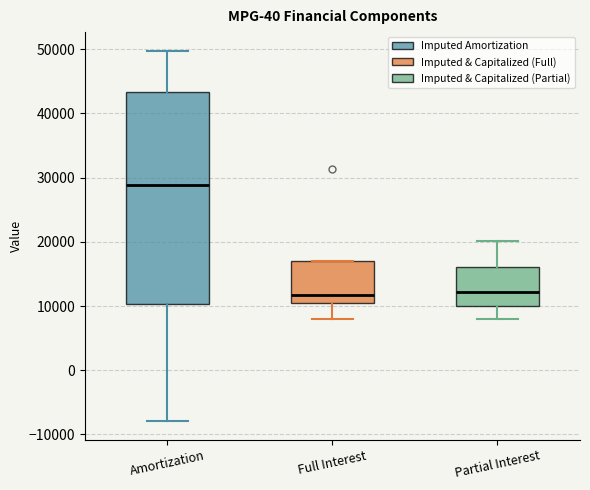

Comparing the boxes themselves (not the whiskers), which one is the tallest?

Amortization